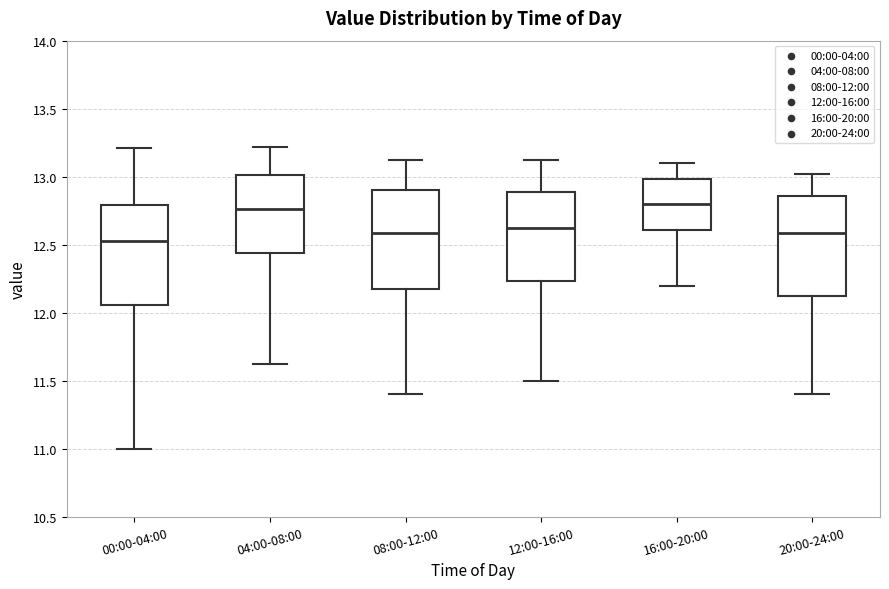

Which box has the lowest median line?

00:00-04:00